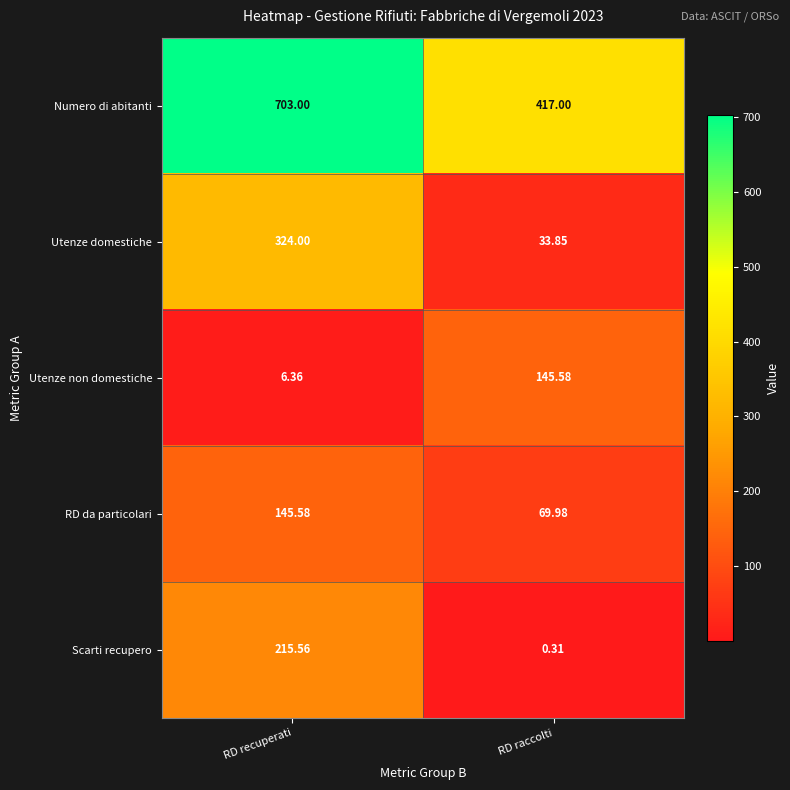

Where is Utenze domestiche nearest to the value 178?

RD raccolti